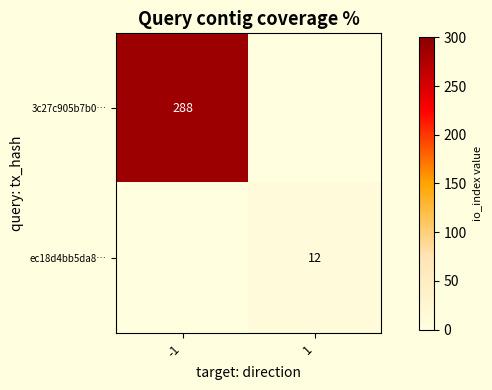

How many categories are shown in the chart?

2